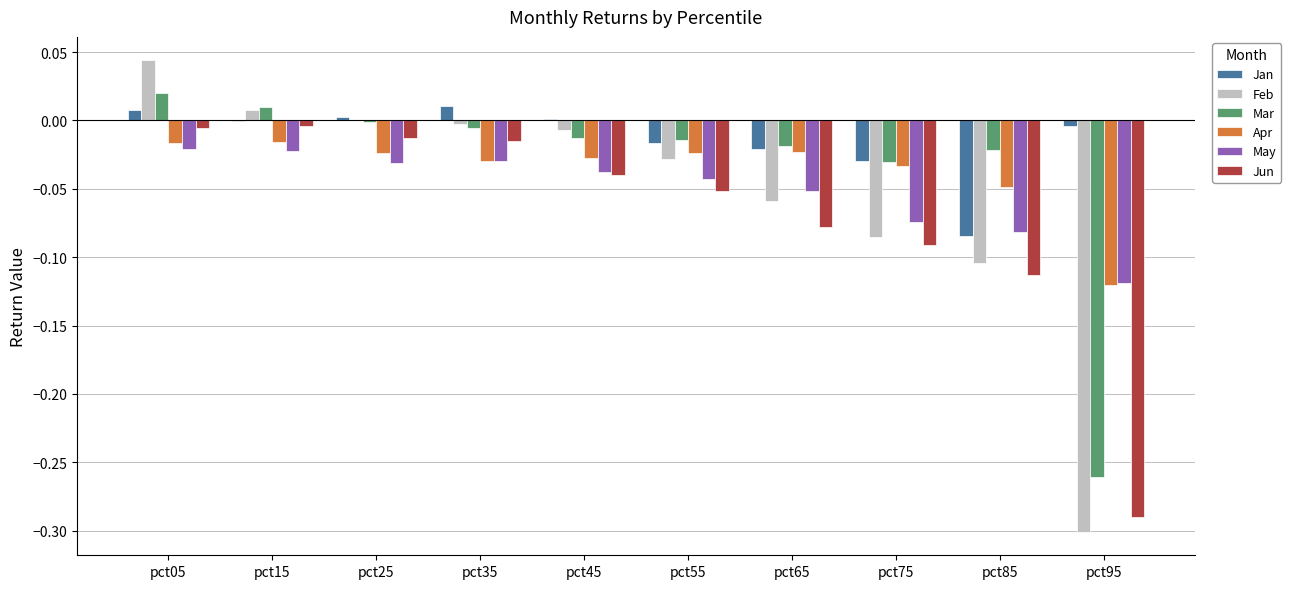

Is the value of Jan at pct15 greater than the value of May at pct65?

Yes